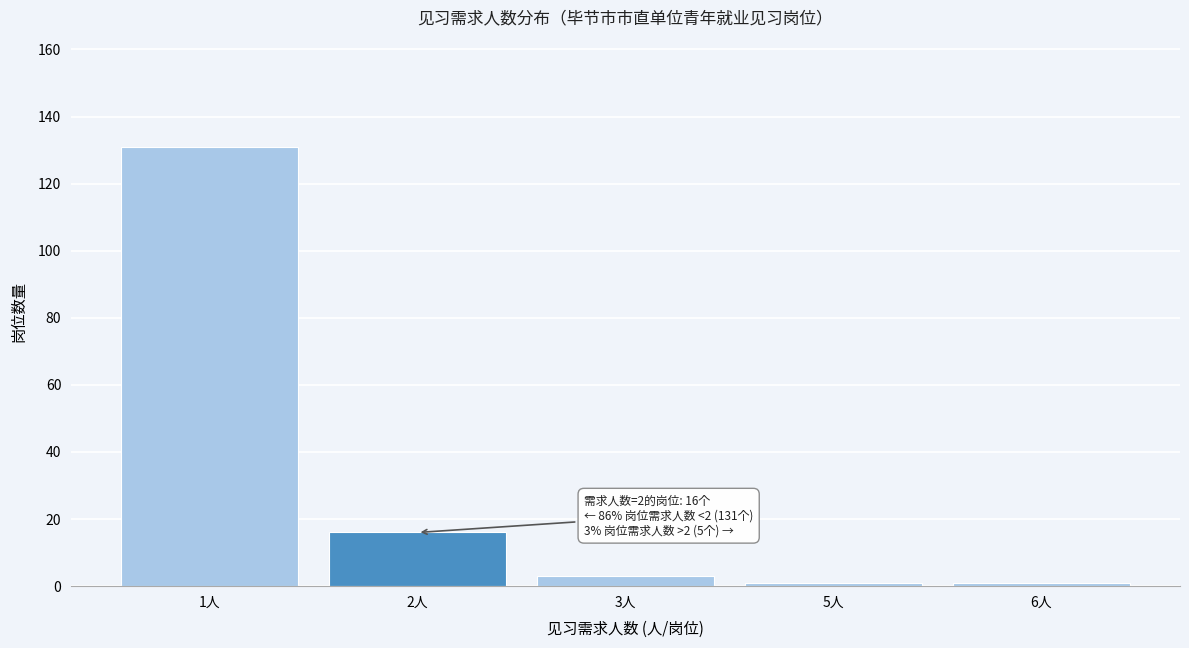

Reading right to left, list all the values displayed in this chart.

6人=1	5人=1	3人=3	2人=16	1人=131